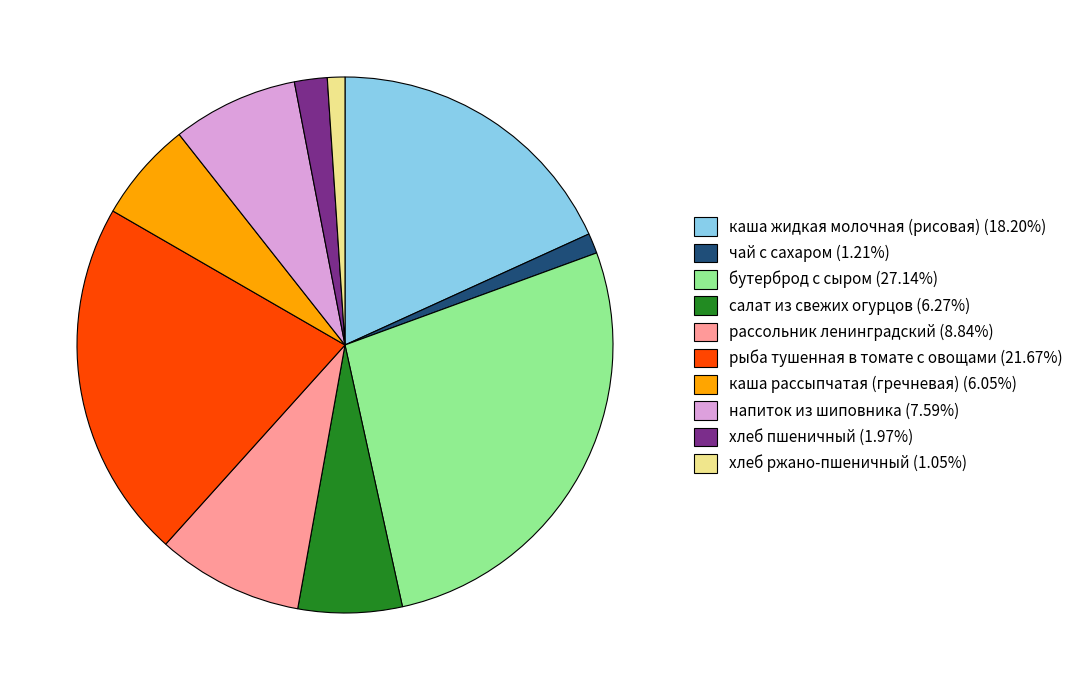

Does чай с сахаром account for over 50% of the chart?

No